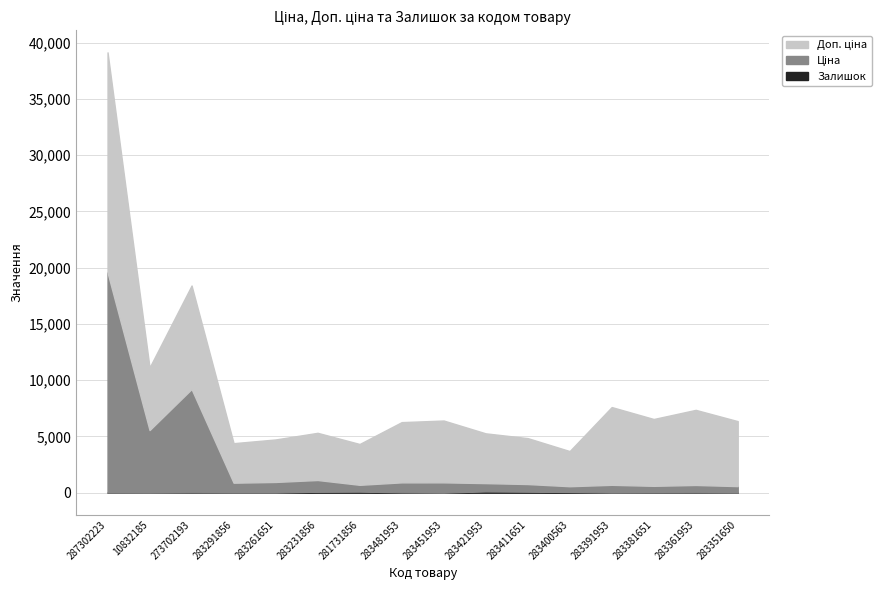

What is the total value across all series at 273702193?

18412.5